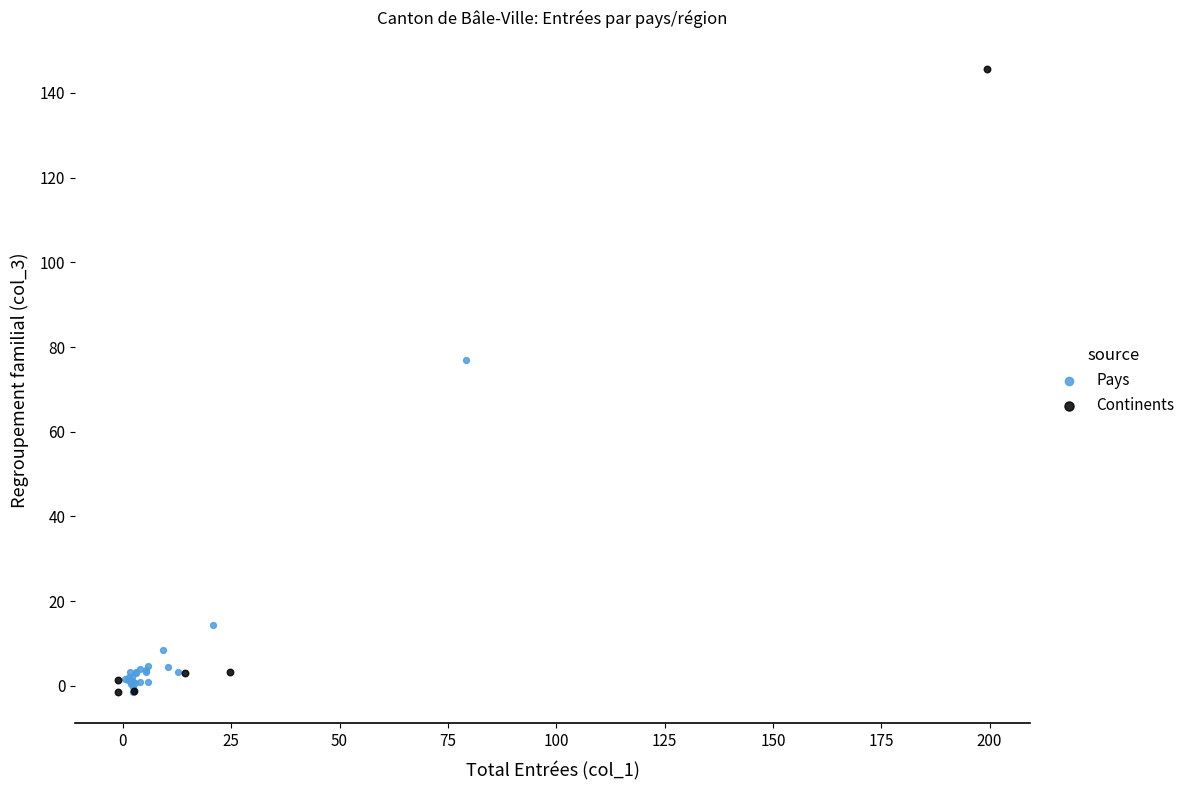

Which series contains the highest Y value?

Continents